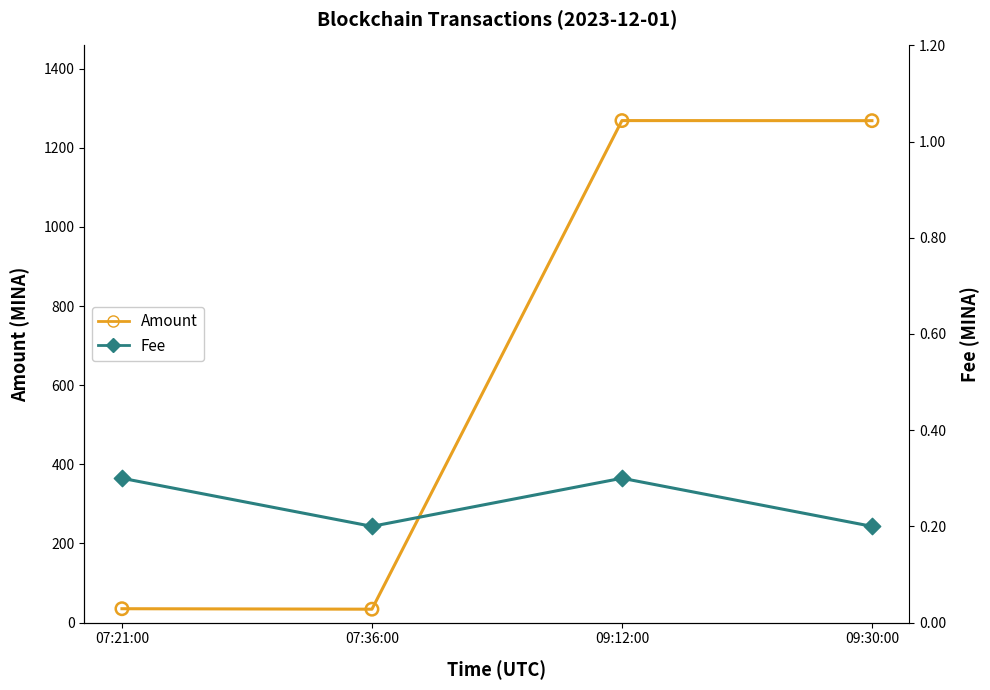

What are all the series names shown in the legend?

Amount, Fee